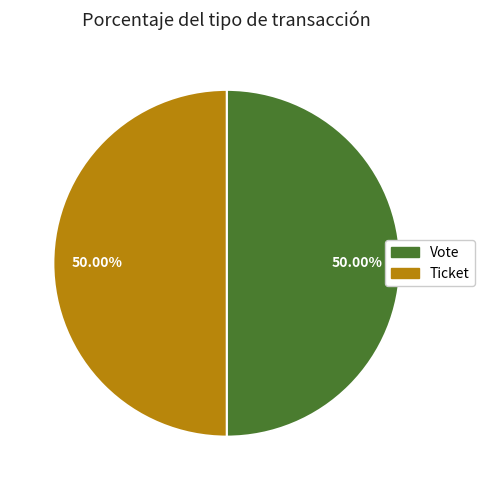

To the nearest percent, what portion does Vote represent?

50%